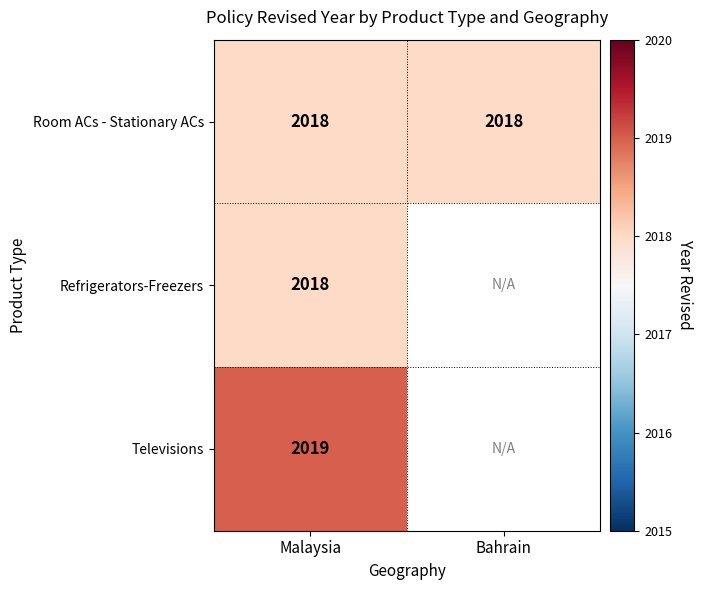

The Televisions series shows 2019 at Malaysia. True or false?

True